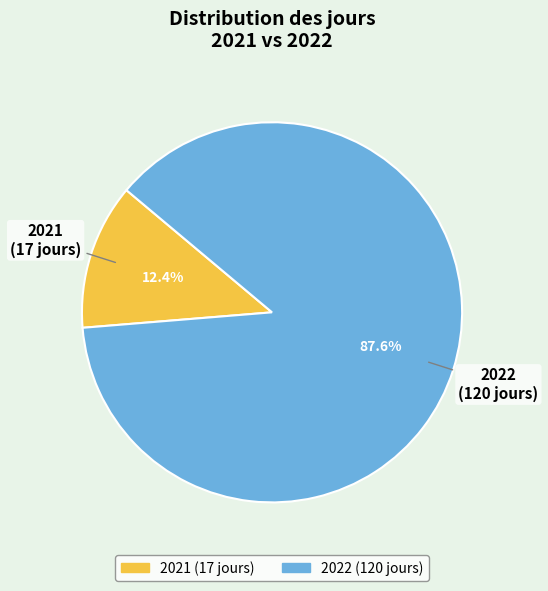

Which slice represents more than half of the pie?

2022